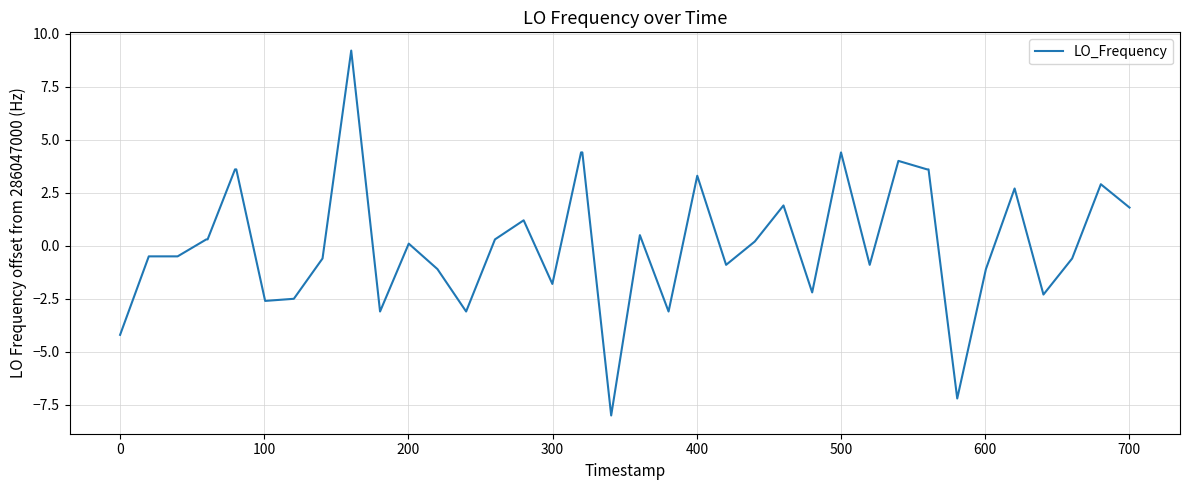

Does the chart have visible grid lines?

Yes